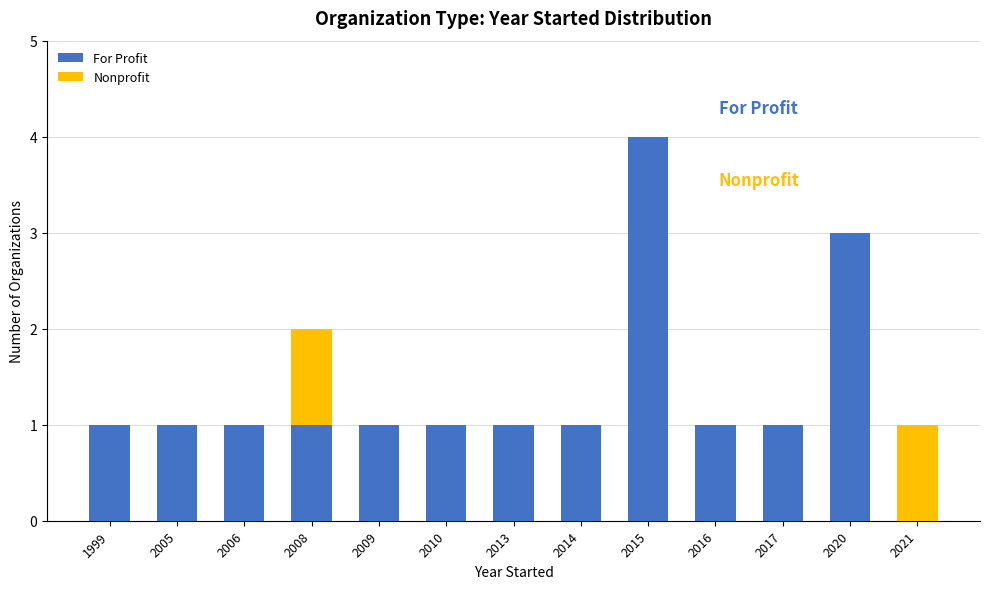

Does the chart contain stacked bars?

Yes